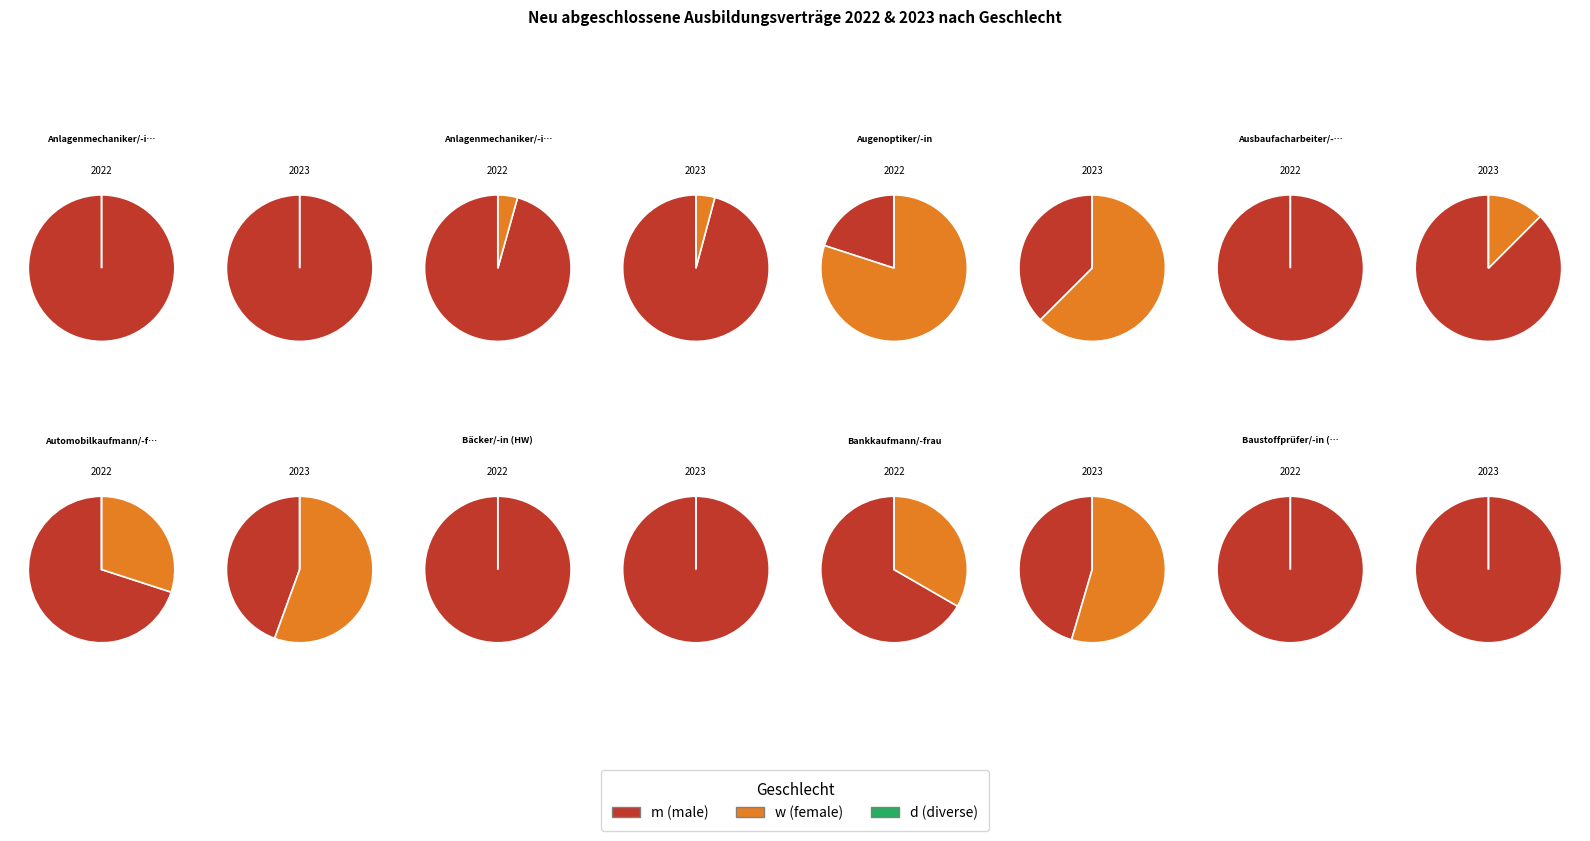

What percentage is the 3 slice, to the nearest percent?

6%